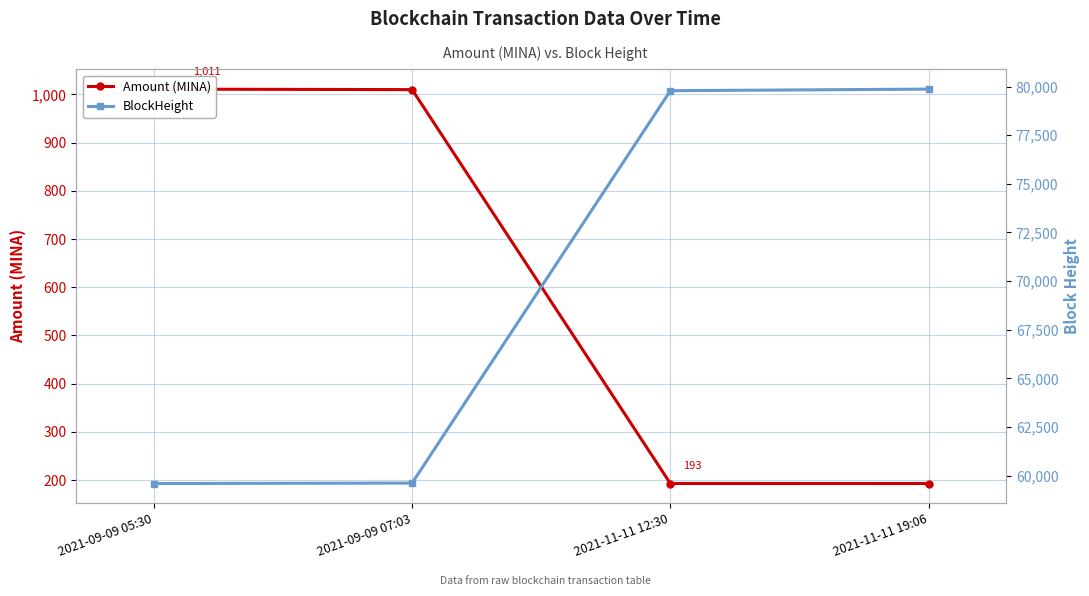

List the series in order of their peak value, highest first.

BlockHeight, Amount (MINA)